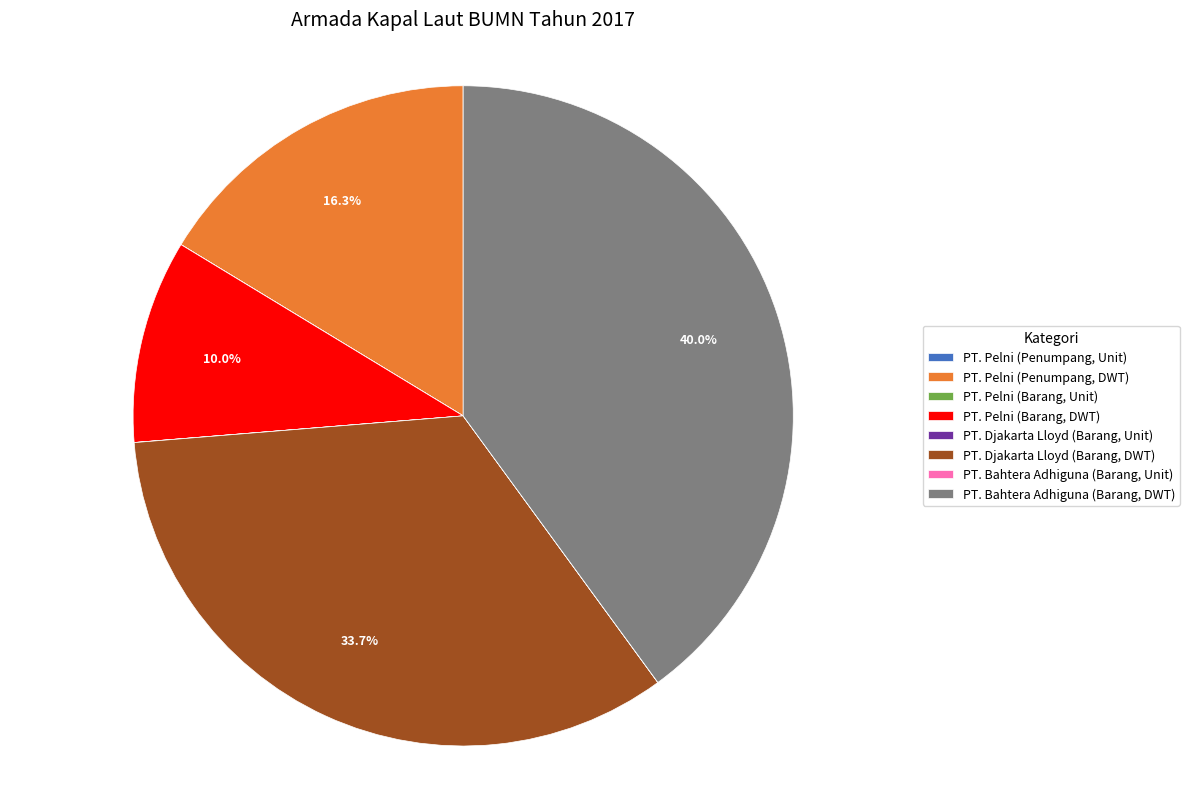

What percentage is NOT represented by PT. Djakarta Lloyd (Barang, DWT)?

66.3%